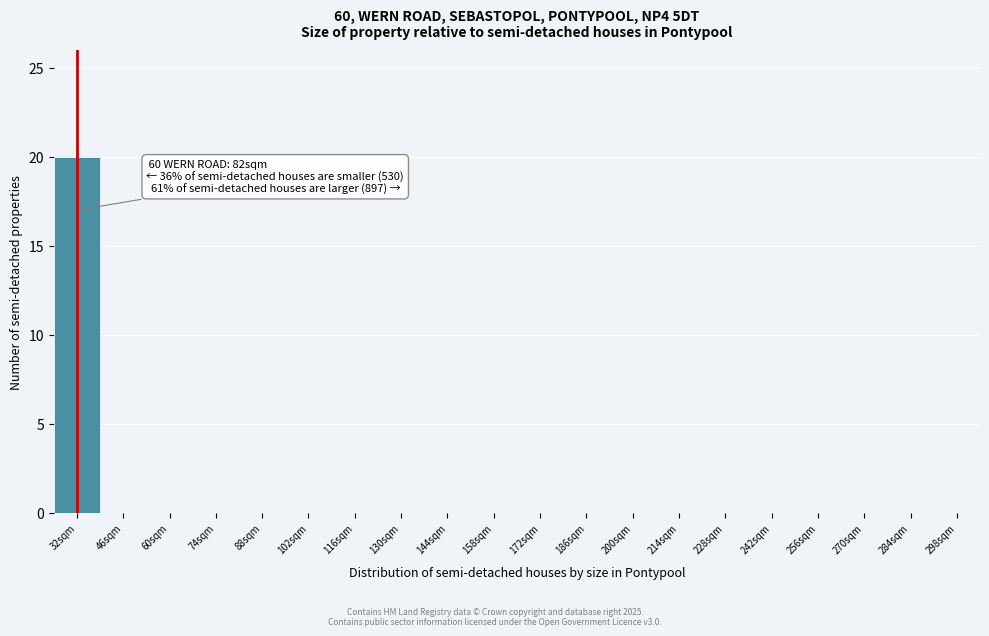

Reading right to left, extract all data points from this chart.

298sqm=0	284sqm=0	270sqm=0	256sqm=0	242sqm=0	228sqm=0	214sqm=0	200sqm=0	186sqm=0	172sqm=0	158sqm=0	144sqm=0	130sqm=0	116sqm=0	102sqm=0	88sqm=0	74sqm=0	60sqm=0	46sqm=0	32sqm=20